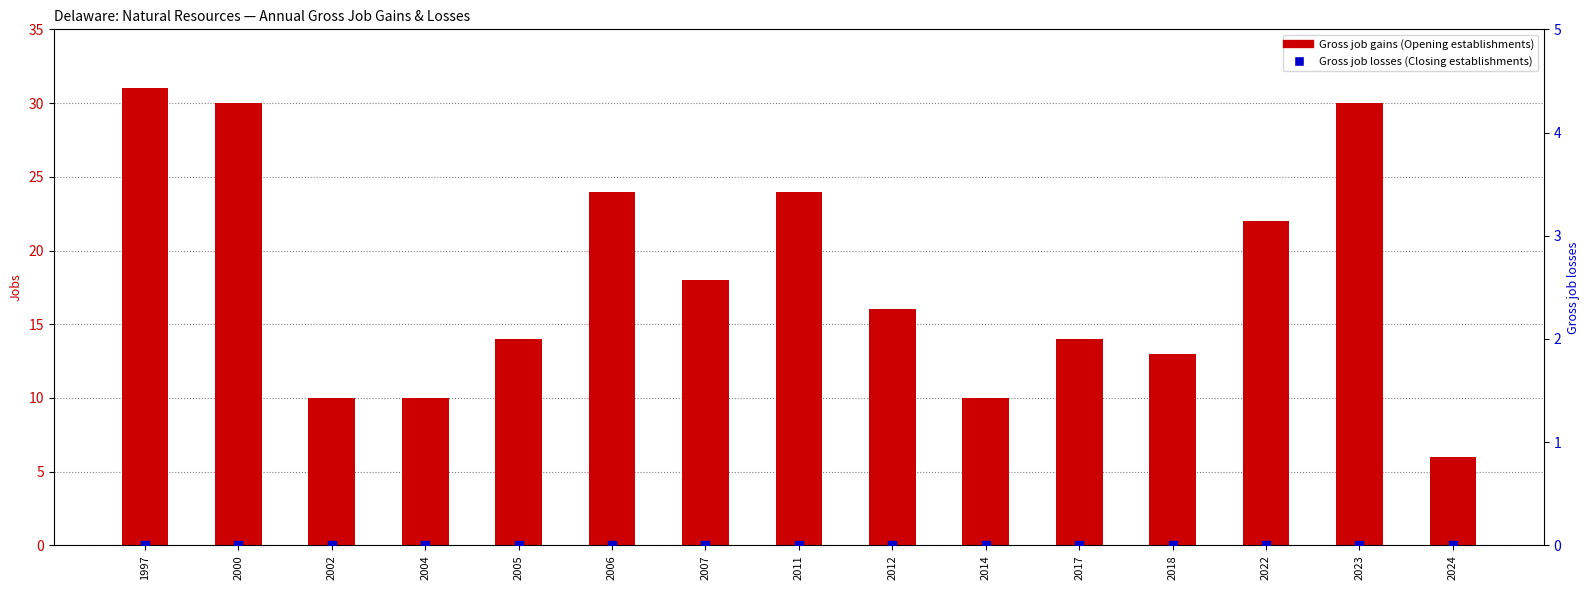

Which series has the largest total across all categories?

Gross job gains (Opening establishments)